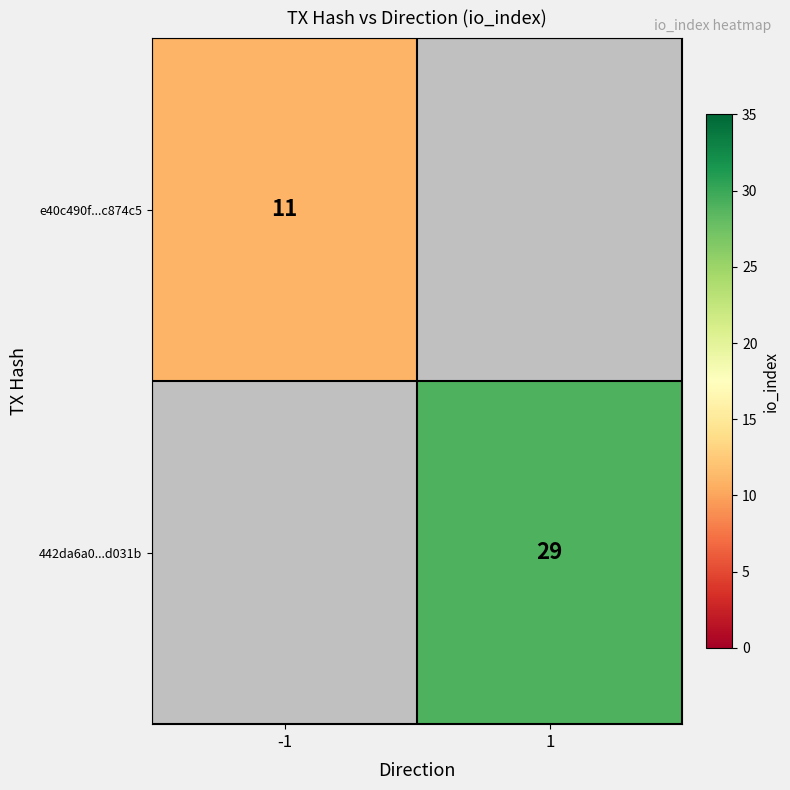

Is it true that 442da6a0...d031b equals 13.9 at 1?

False